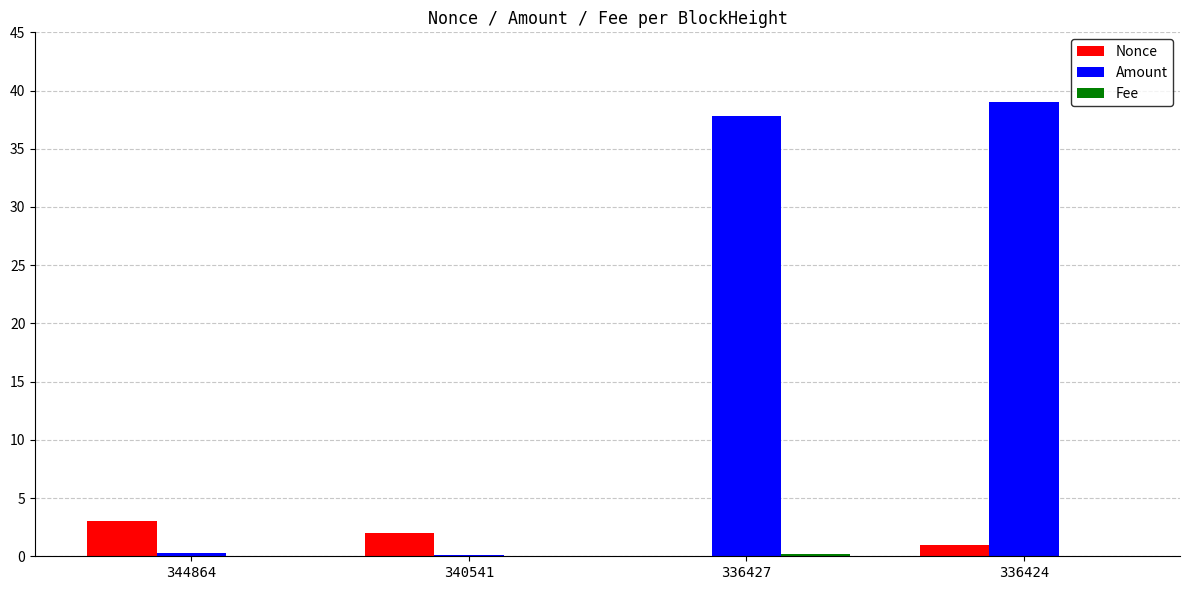

Which series changed the most between 344864 and 336424?

Amount